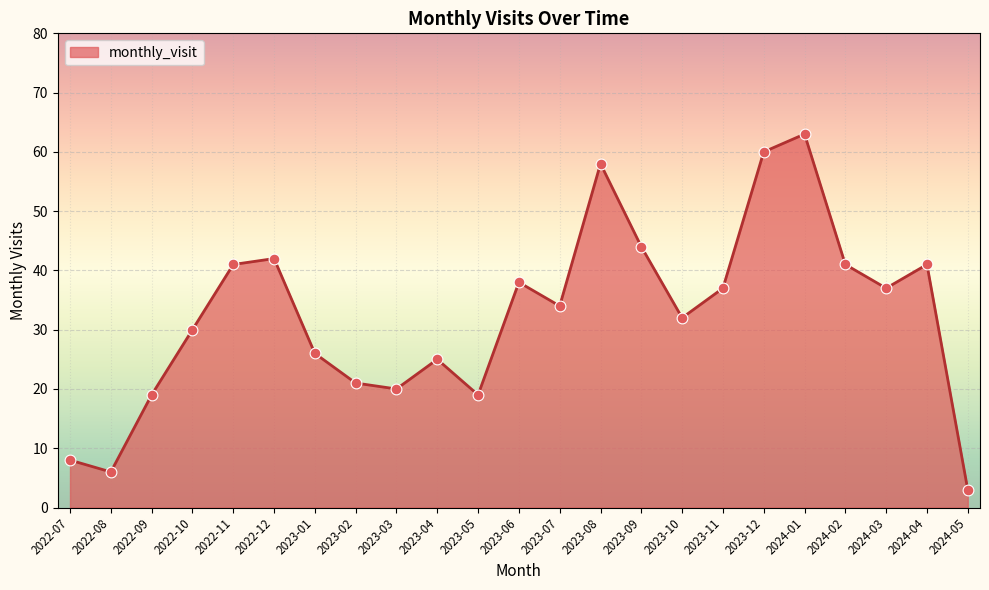

What is the change in value from 2022-11 to 2024-03?

-4